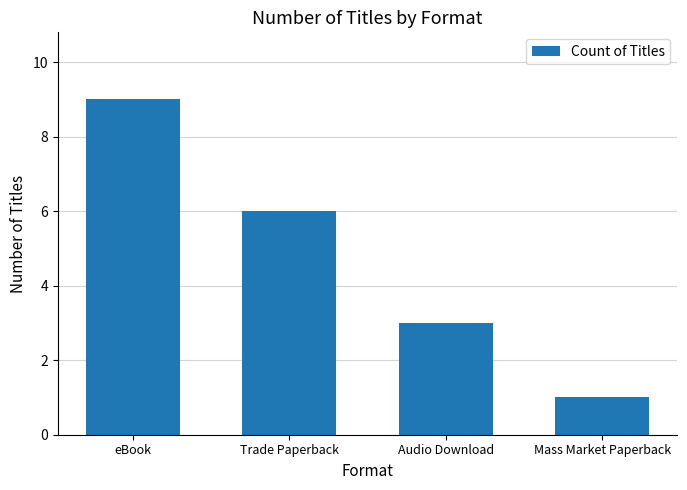

Is it true that the value at Trade Paperback is 6?

True